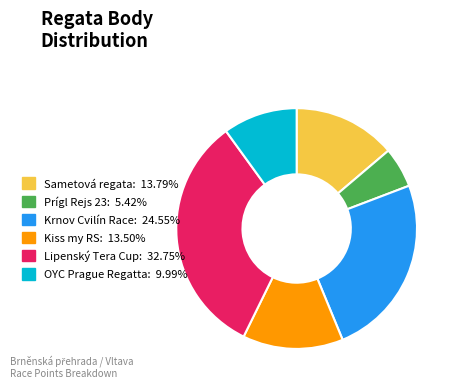

Does any single category account for the majority?

No